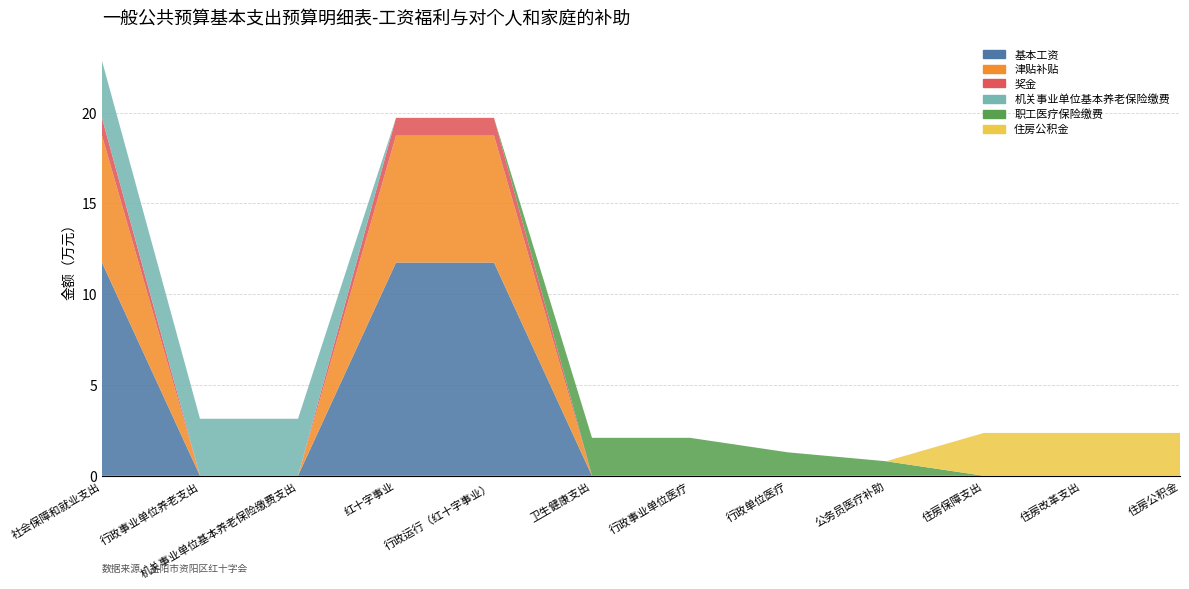

Reading right to left, what are all the values shown in this chart?

基本工资: 0.0	0.0	0.0	0.0	0.0	0.0	0.0	11.7	11.7	0.0	0.0	11.7
津贴补贴: 0.0	0.0	0.0	0.0	0.0	0.0	0.0	7.0	7.0	0.0	0.0	7.0
奖金: 0.0	0.0	0.0	0.0	0.0	0.0	0.0	1.0	1.0	0.0	0.0	1.0
机关事业单位基本养老保险缴费: 0.0	0.0	0.0	0.0	0.0	0.0	0.0	0.0	0.0	3.1	3.1	3.1
职工医疗保险缴费: 0.0	0.0	0.0	0.8	1.3	2.1	2.1	0.0	0.0	0.0	0.0	0.0
住房公积金: 2.4	2.4	2.4	0.0	0.0	0.0	0.0	0.0	0.0	0.0	0.0	0.0